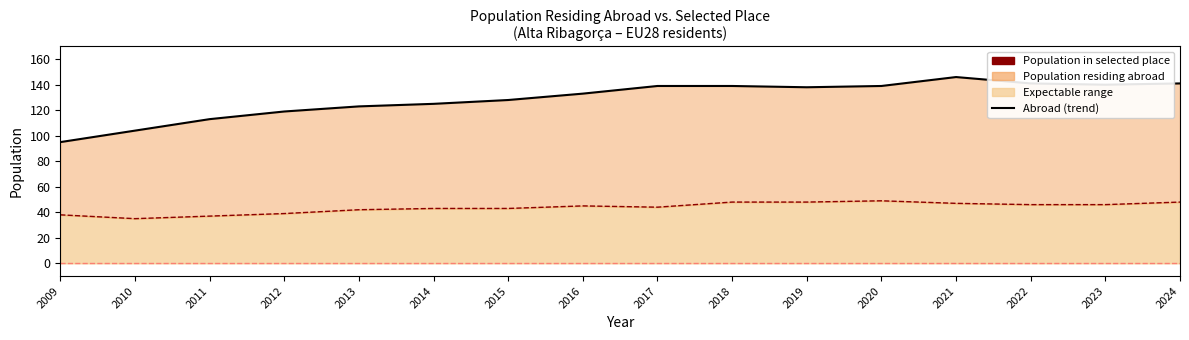

Reading left to right, list all the values displayed in this chart.

Population residing abroad (line): 2009=95	2010=104	2011=113	2012=119	2013=123	2014=125	2015=128	2016=133	2017=139	2018=139	2019=138	2020=139	2021=146	2022=141	2023=140	2024=141
Population in selected place (line): 2009=38	2010=35	2011=37	2012=39	2013=42	2014=43	2015=43	2016=45	2017=44	2018=48	2019=48	2020=49	2021=47	2022=46	2023=46	2024=48